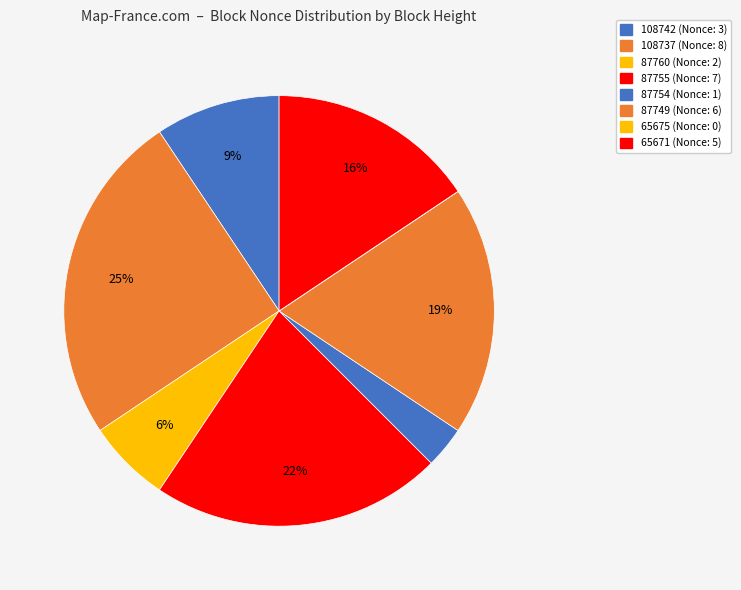

How many segments does this pie chart have?

8